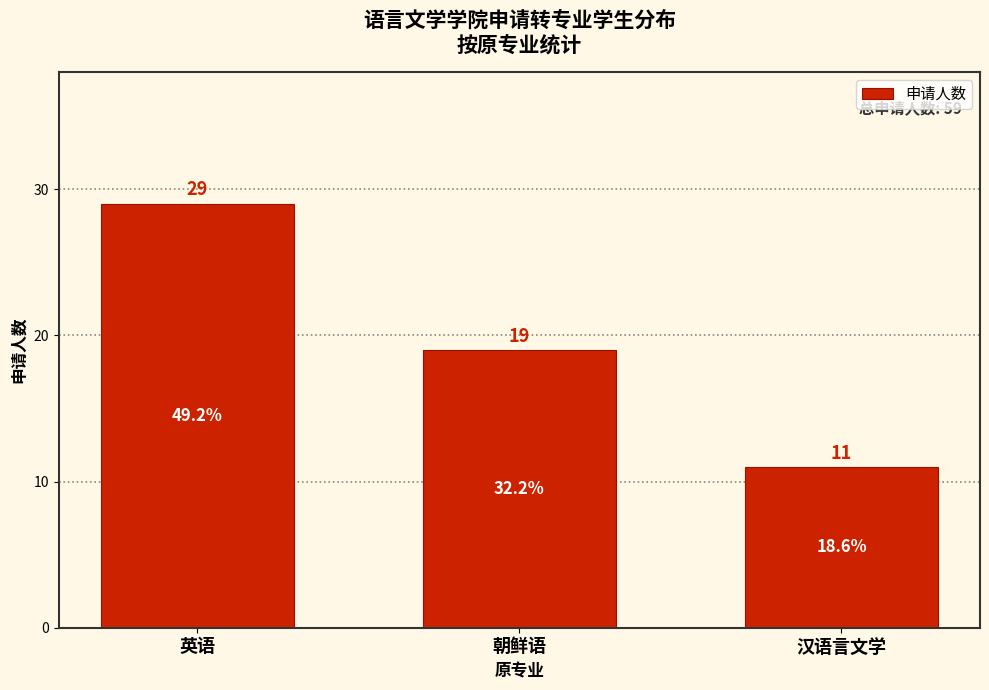

Reading left to right, extract all data points from this chart.

英语=29	朝鲜语=19	汉语言文学=11